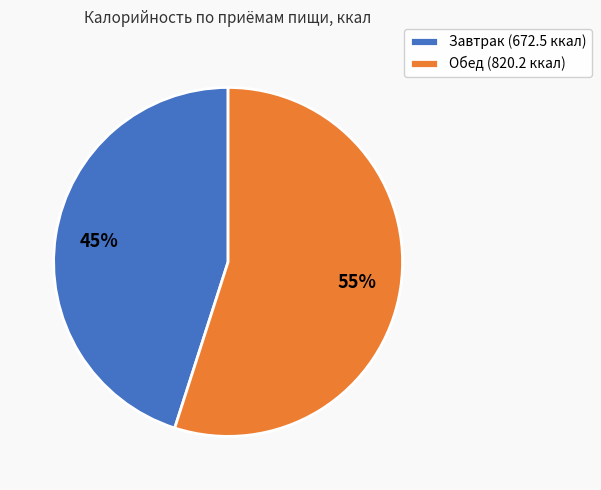

Which category accounts for the majority?

Обед